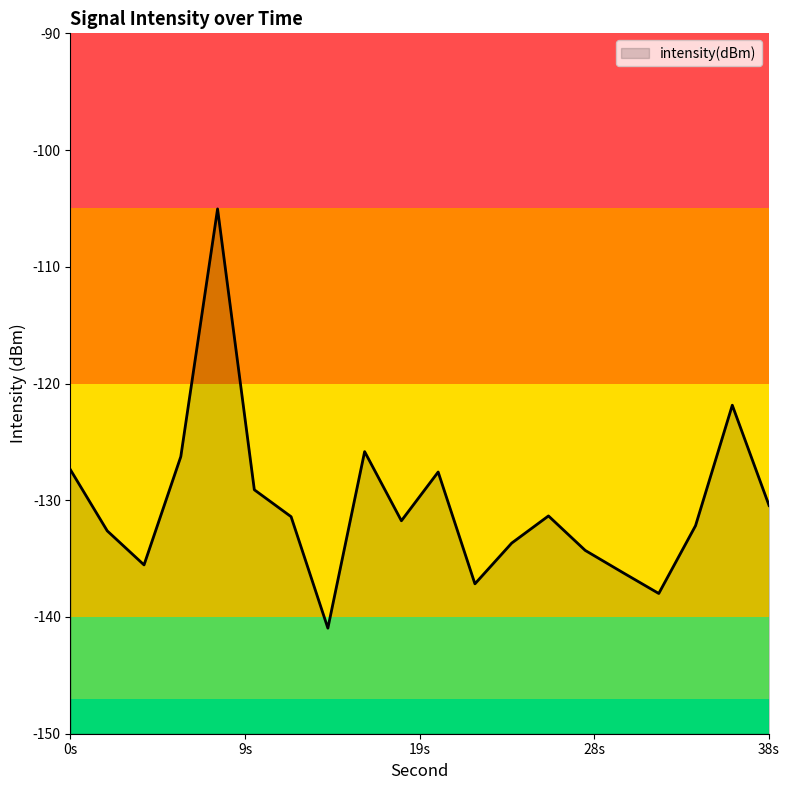

What is the minimum value shown in the chart?

-141.0